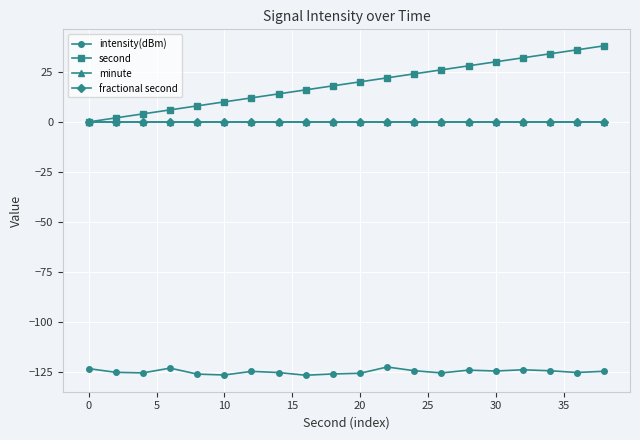

Reading right to left, list all the values displayed in this chart.

intensity(dBm): -124.5	-125.1	-124.3	-123.8	-124.4	-124.0	-125.4	-124.2	-122.4	-125.5	-125.9	-126.5	-125.2	-124.6	-126.4	-125.9	-122.9	-125.3	-125.0	-123.2
second: 38.0	36.0	34.0	32.0	30.0	28.0	26.0	24.0	22.0	20.0	18.0	16.0	14.0	12.0	10.0	8.0	6.0	4.0	2.0	0.0
minute: 0.0	0.0	0.0	0.0	0.0	0.0	0.0	0.0	0.0	0.0	0.0	0.0	0.0	0.0	0.0	0.0	0.0	0.0	0.0	0.0
fractional second: 0.0	0.0	0.0	0.0	0.0	0.0	0.0	0.0	0.0	0.0	0.0	0.0	0.0	0.0	0.0	0.0	0.0	0.0	0.0	0.0